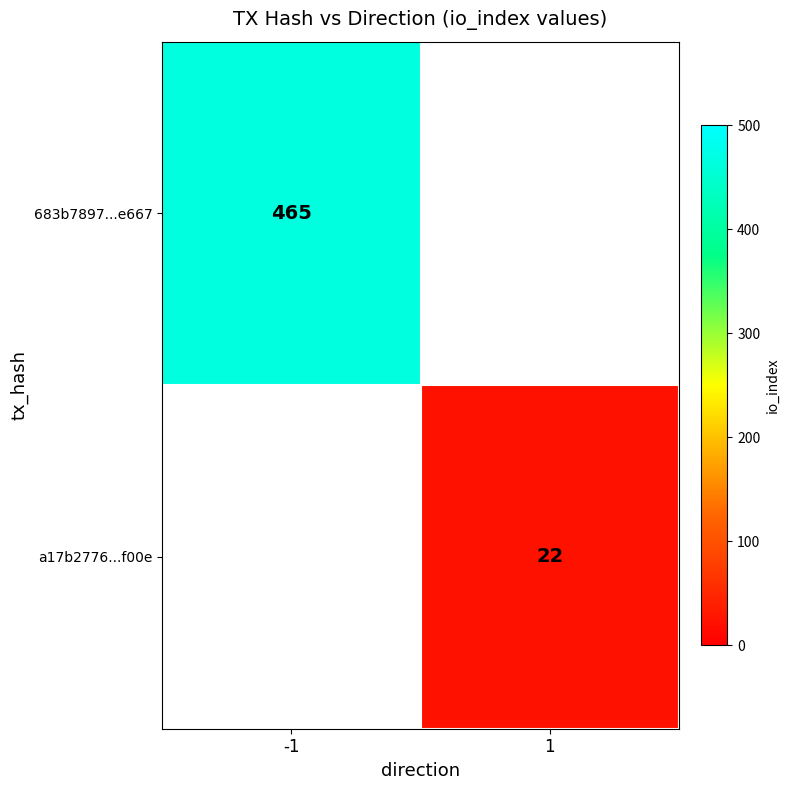

The 683b7897...e667 series shows 465 at -1. True or false?

True